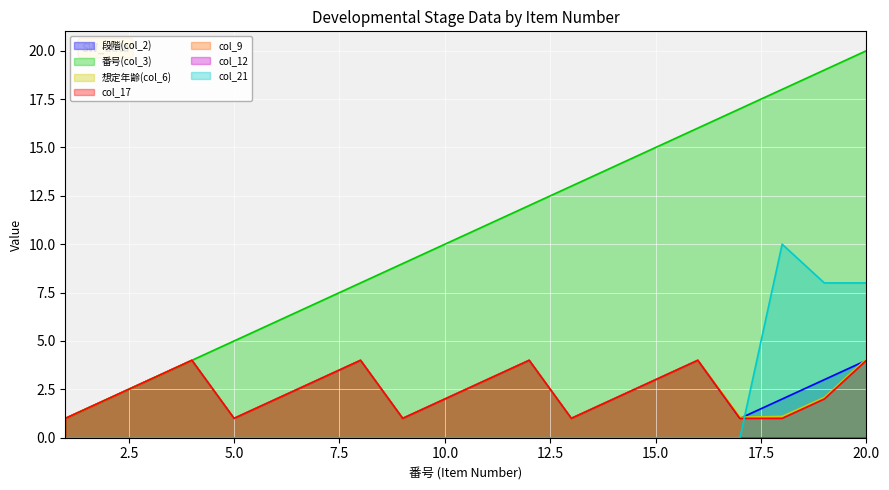

At which category is the sum across all series the highest?

20